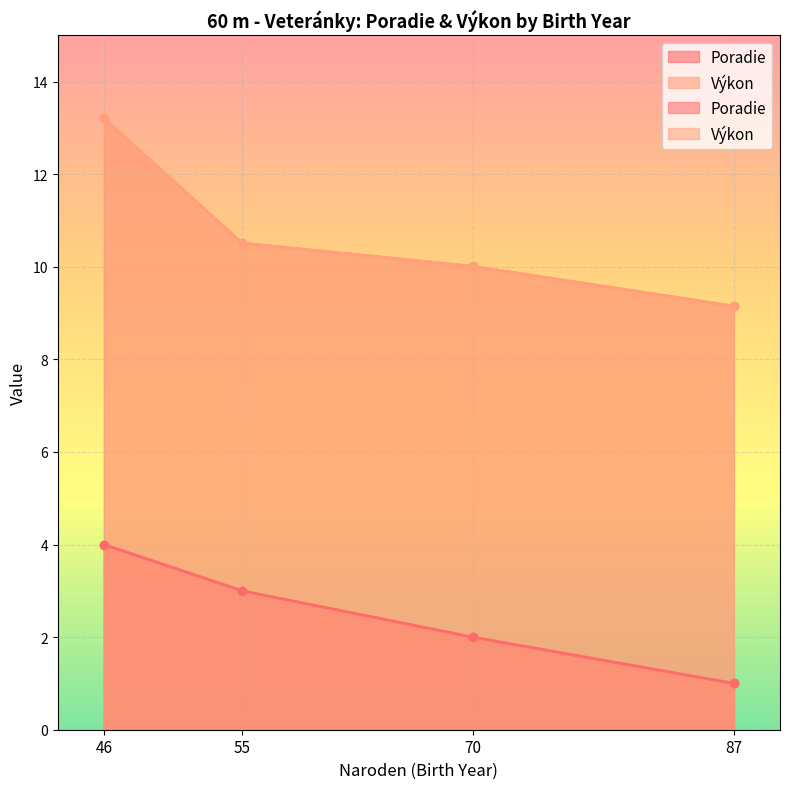

True or false: Poradie has a value of 5.0 at 55.

False